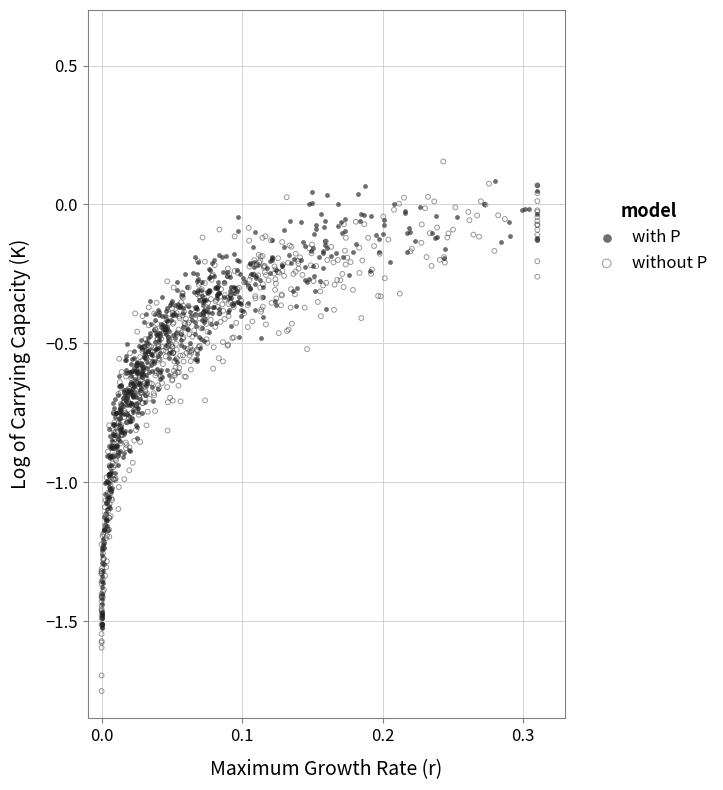

Which series has the widest spread of Y values?

without P